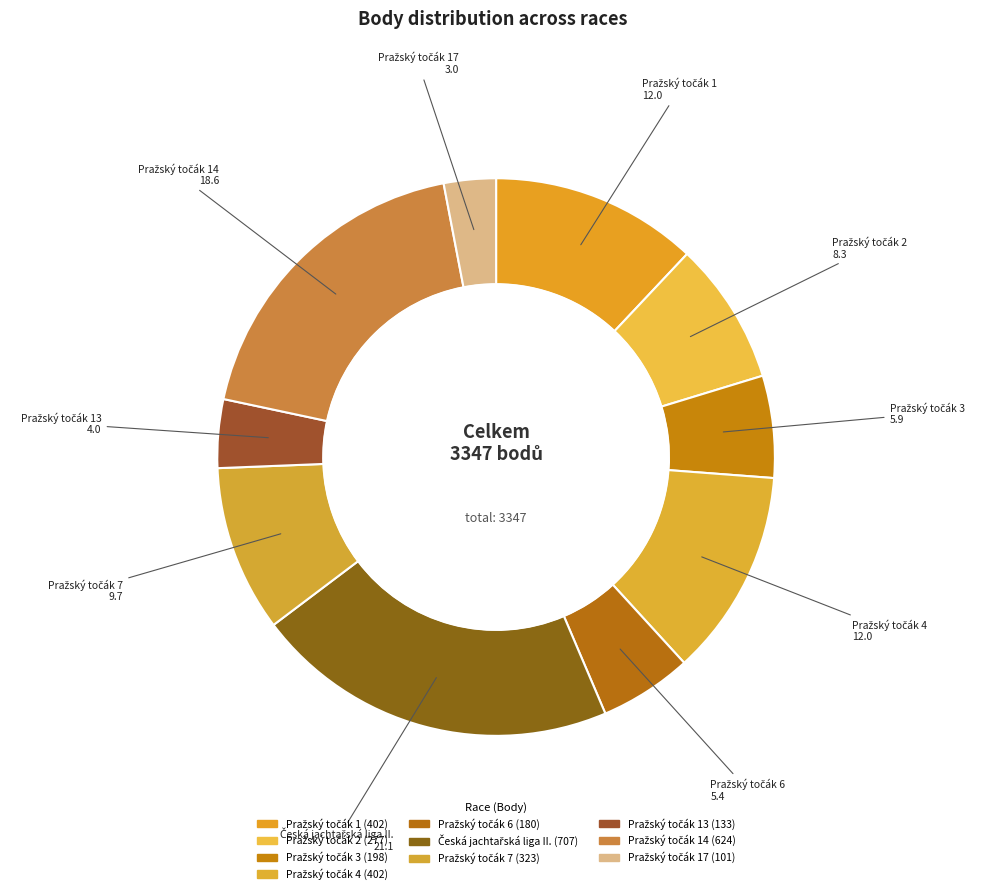

How many slices are in this pie chart?

10